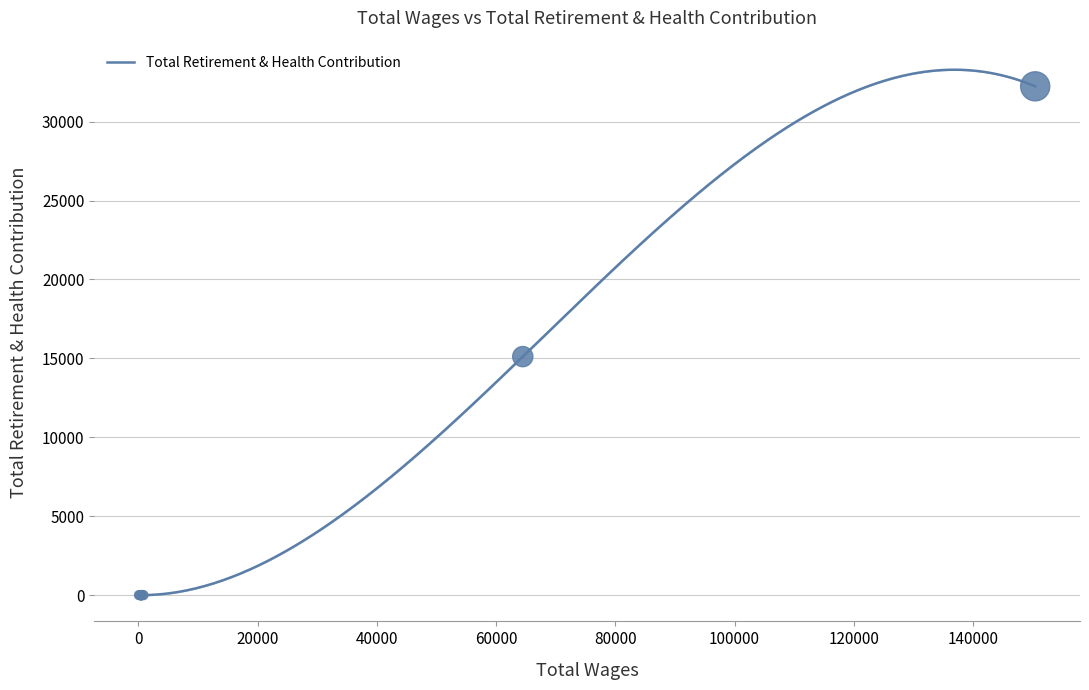

What is the highest value of the Total Retirement & Health Contribution series?

33287.8